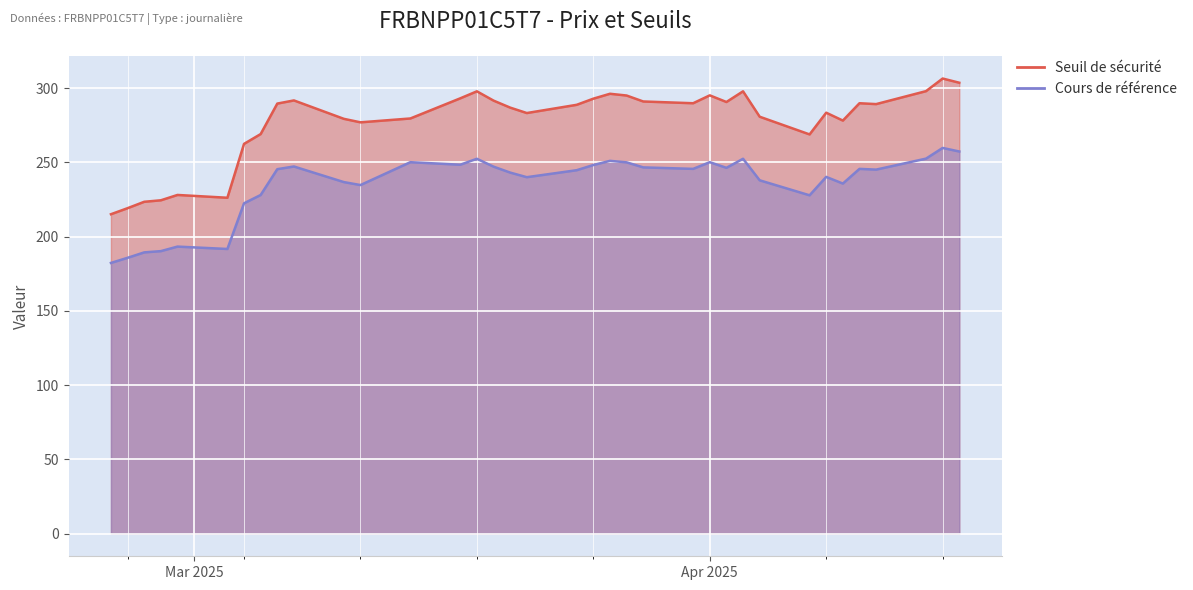

True or false: Cours de référence has a value of 379.7 at 2025-03-04.

False